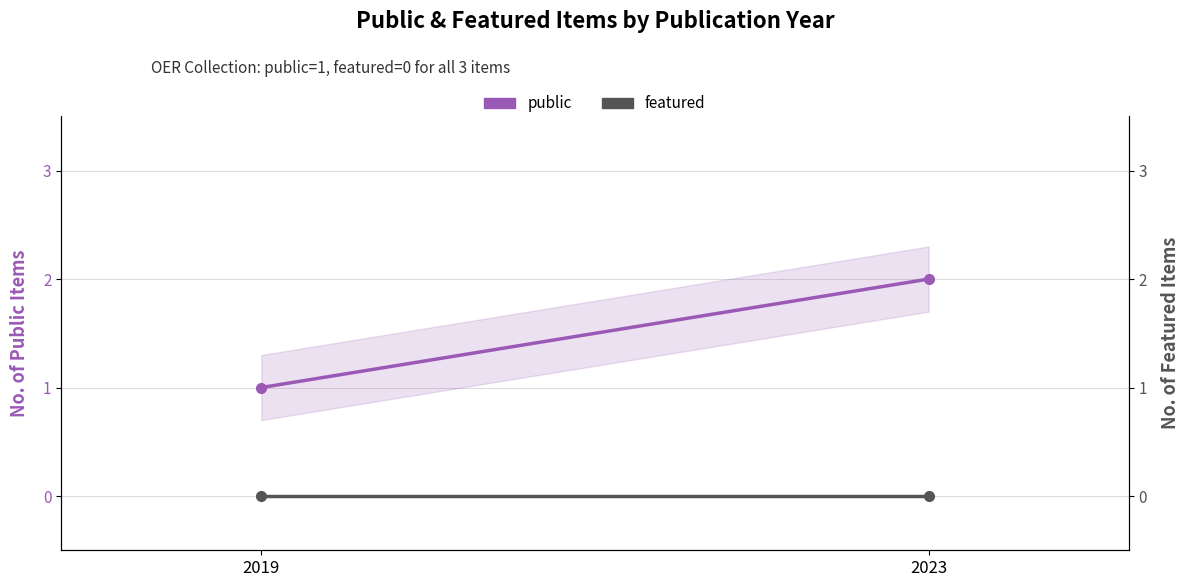

List the series in order of their overall mean, lowest first.

featured, public